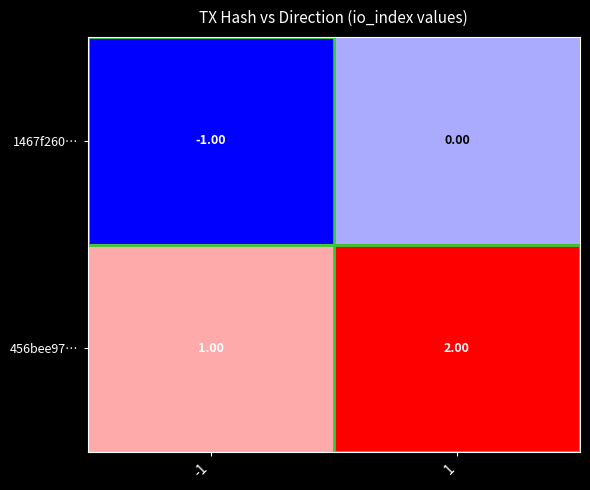

Is the value of 456bee97… at -1 greater than the value of 1467f260… at -1?

Yes